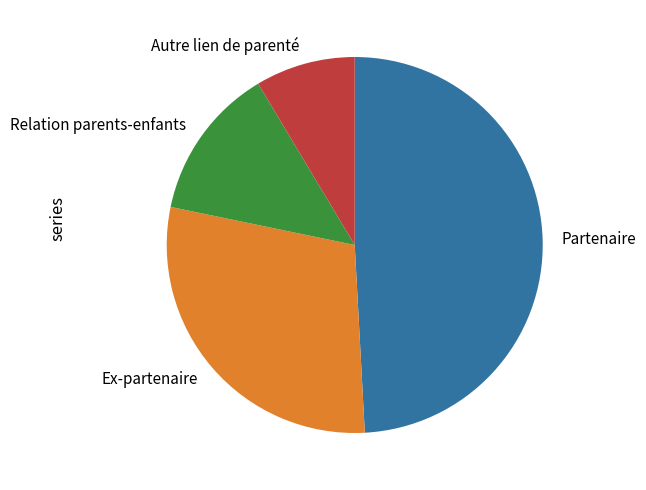

Is it true that Autre lien de parenté is 21% of the pie?

False